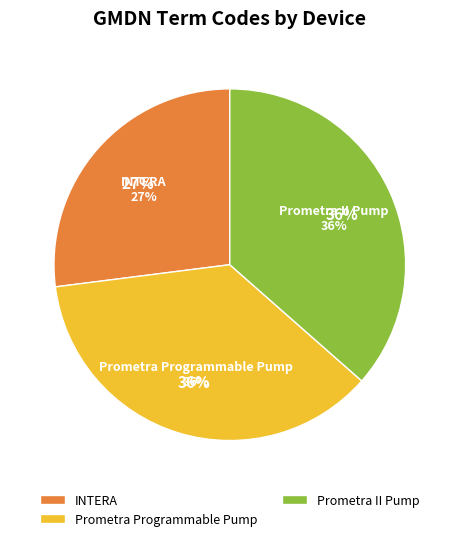

Combined, what portion of the pie is Prometra II Pump and Prometra Programmable Pump?

73.0%